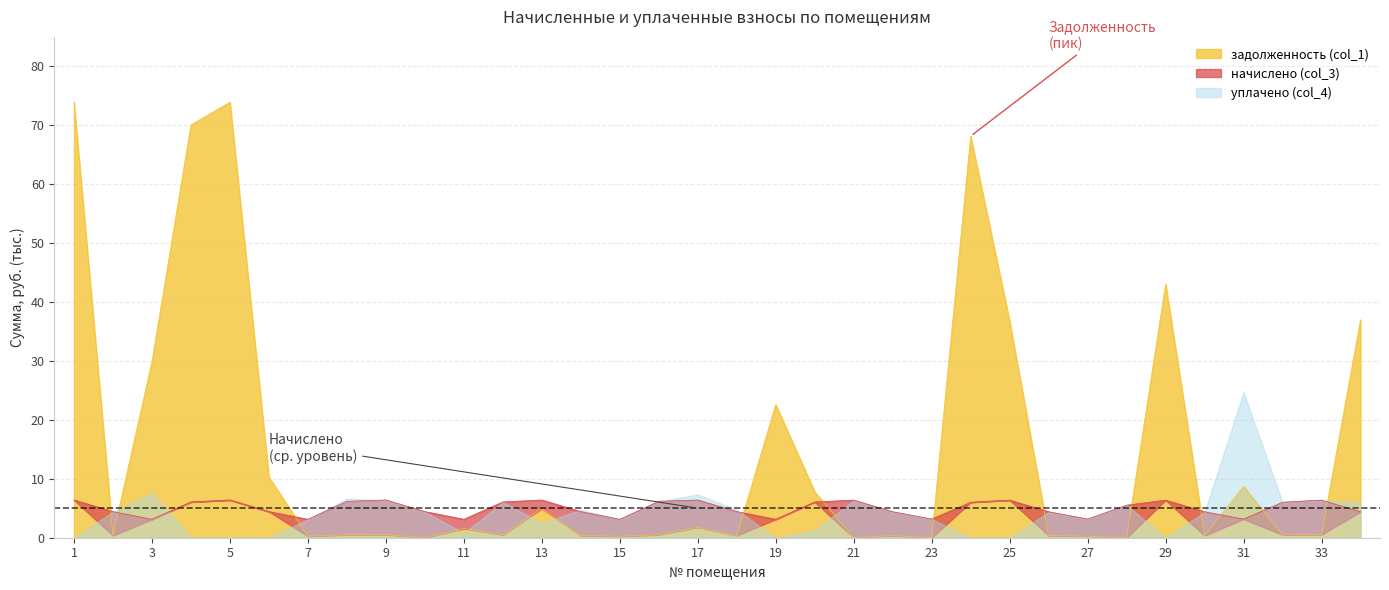

At which label does начислено (col_3) reach its minimum?

3